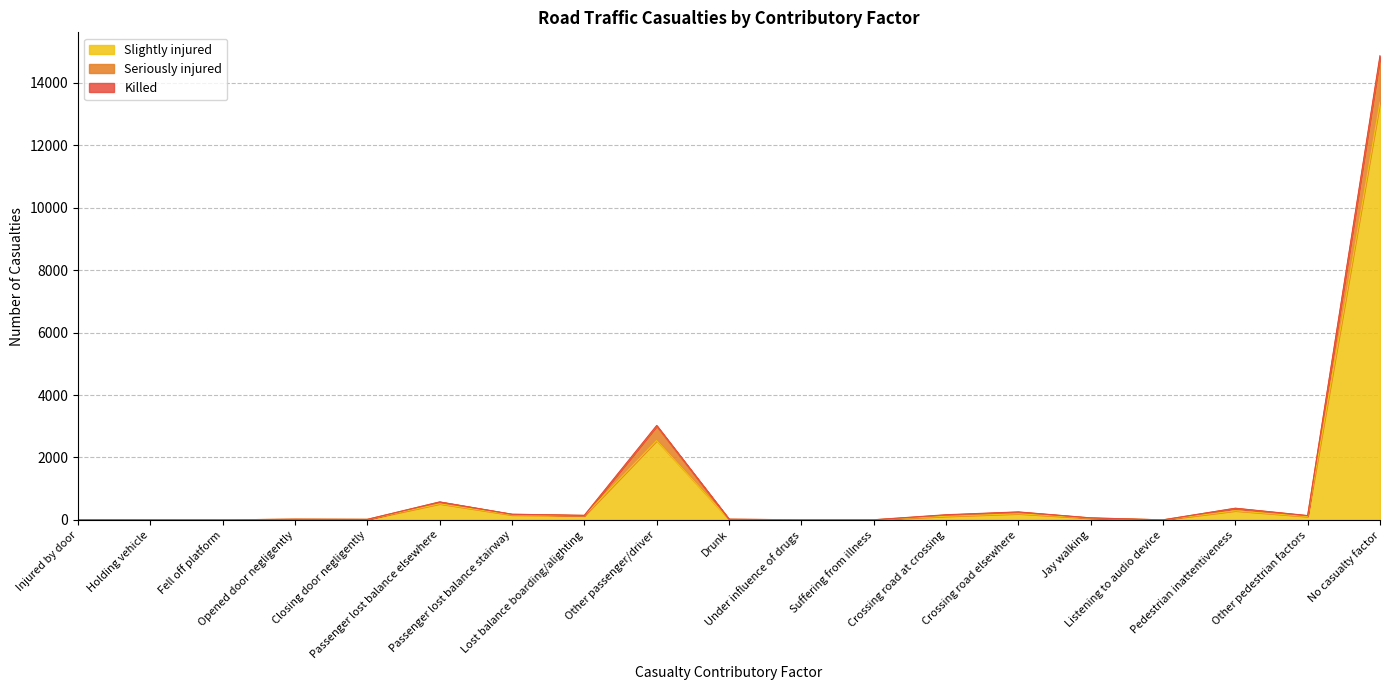

What is the maximum value for Slightly injured?

13376